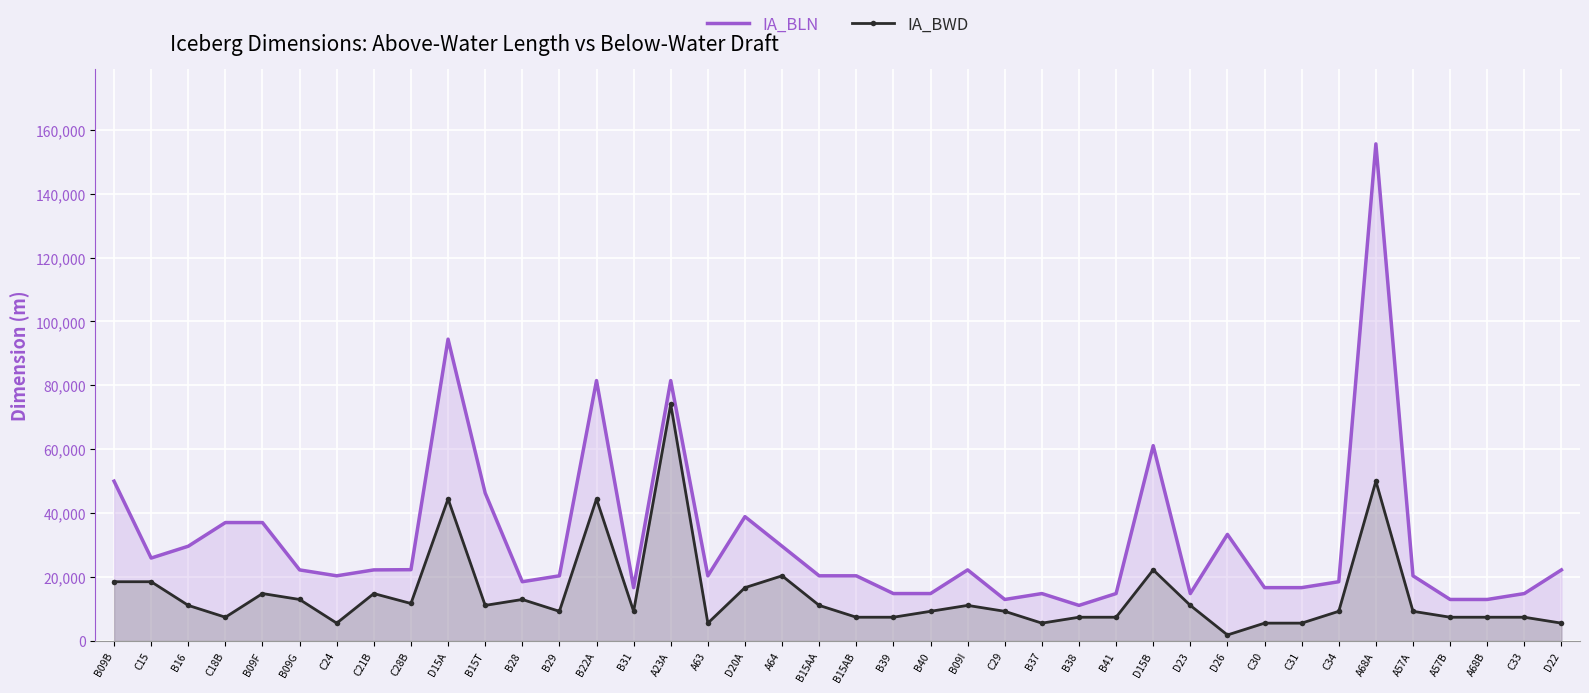

What is the label of the 4th point from the left?

C18B